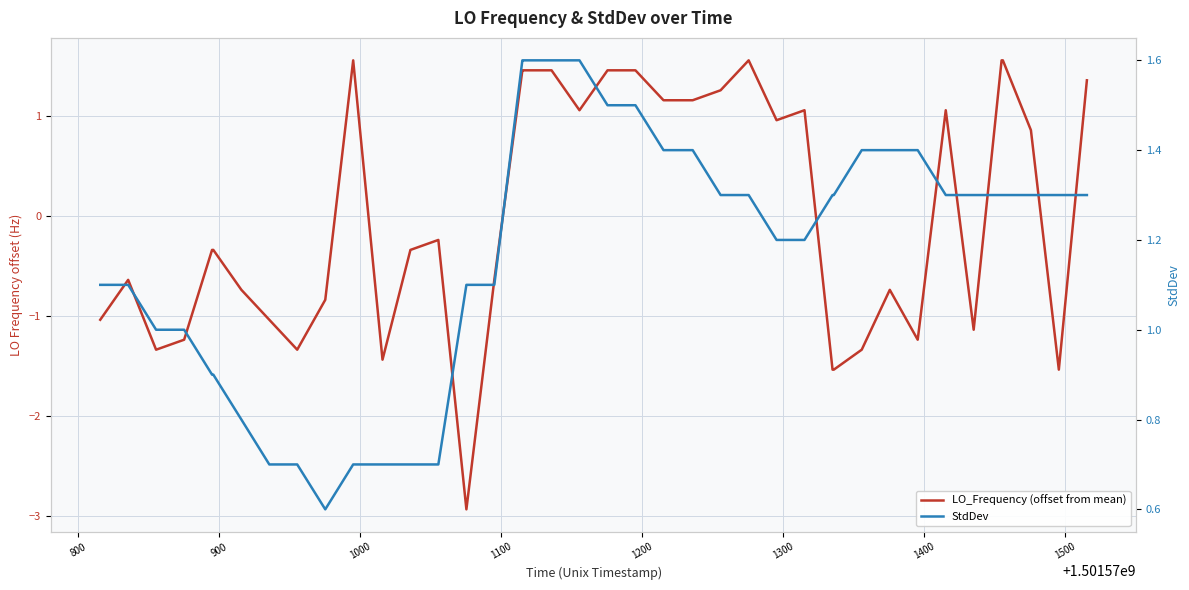

True or false: StdDev and LO_Frequency (offset from mean) cross at least once.

True